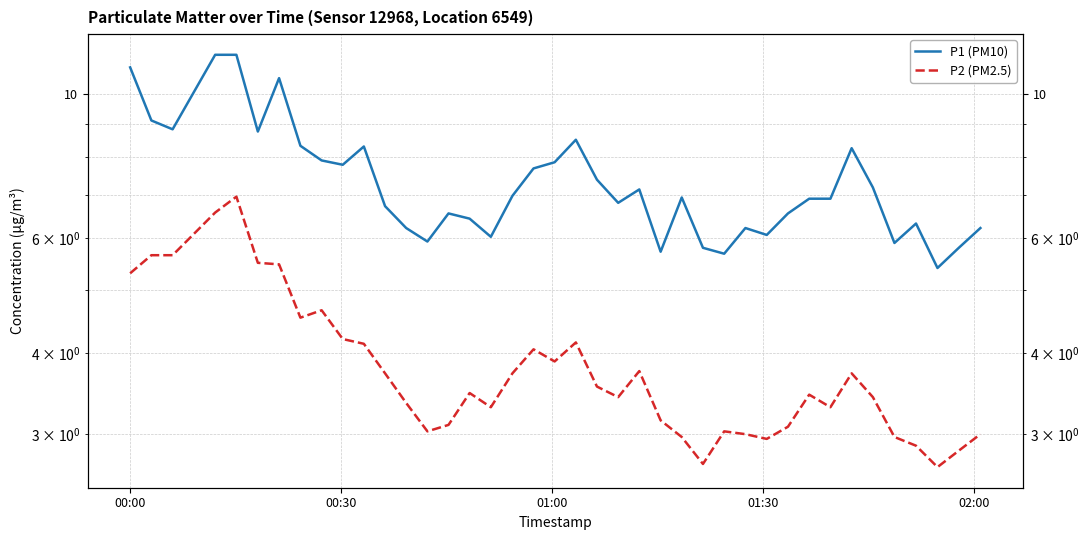

At which label does P2 (PM2.5) first exceed 3?

00:00